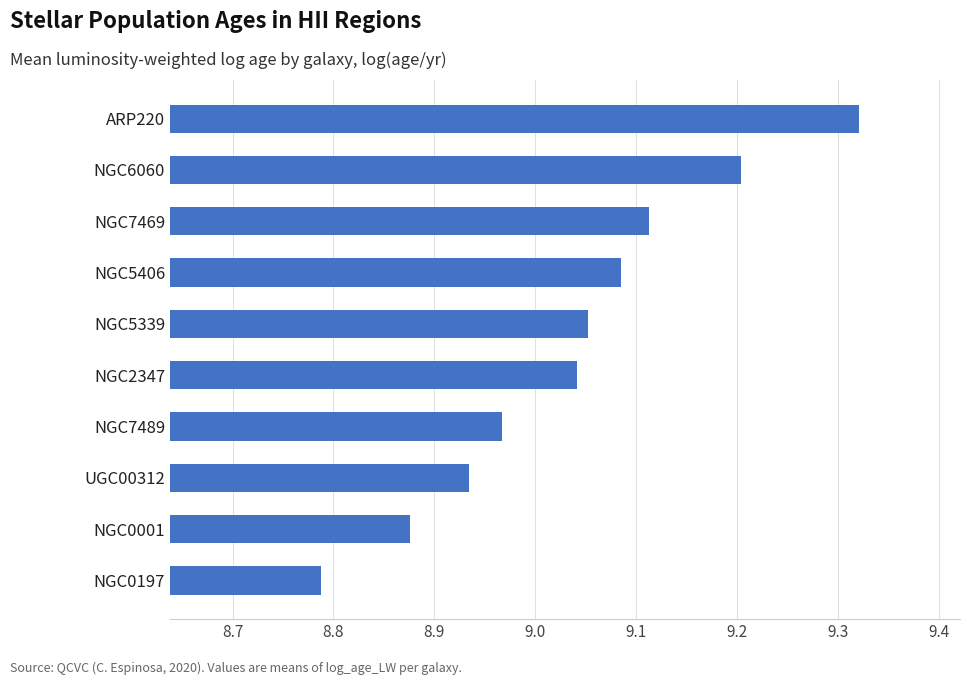

How many series are shown in this chart?

1